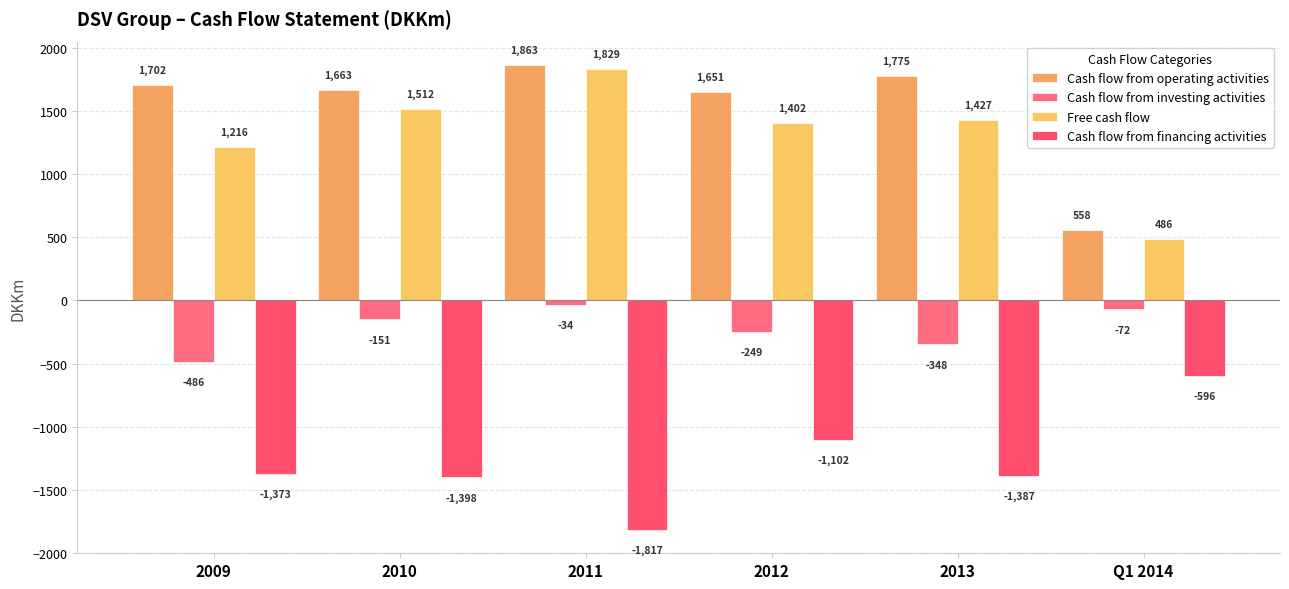

Is the value of Cash flow from operating activities at 2009 greater than the value of Cash flow from financing activities at 2009?

Yes